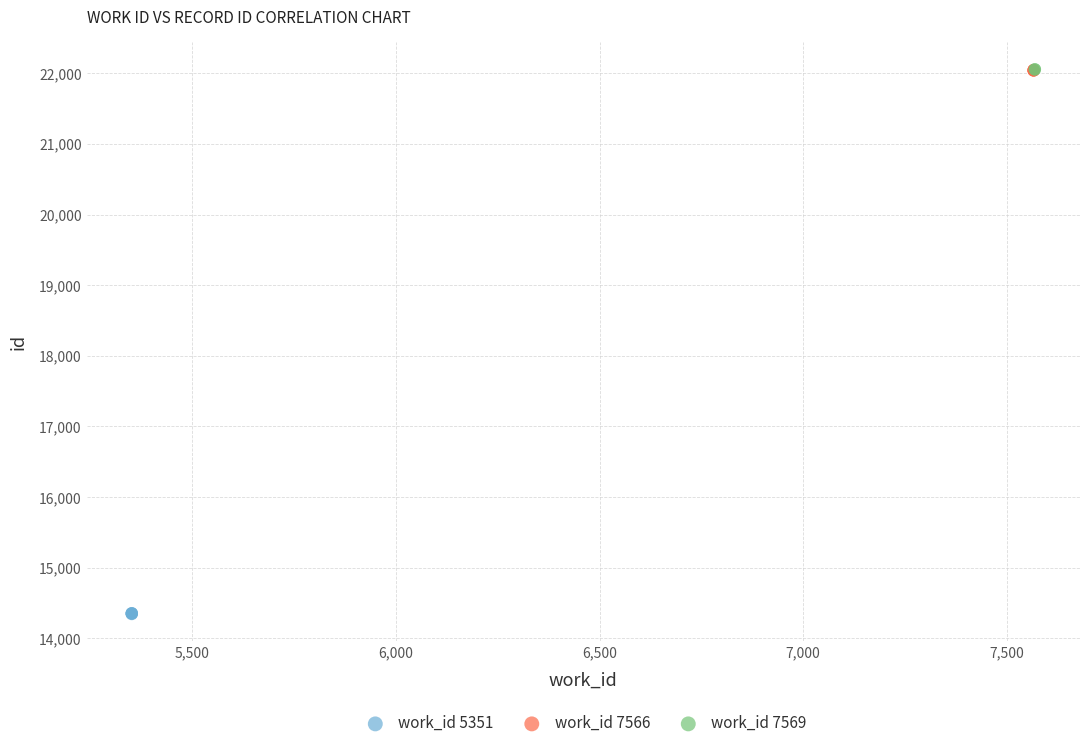

What are all the series names shown in the legend?

work_id 5351, work_id 7566, work_id 7569